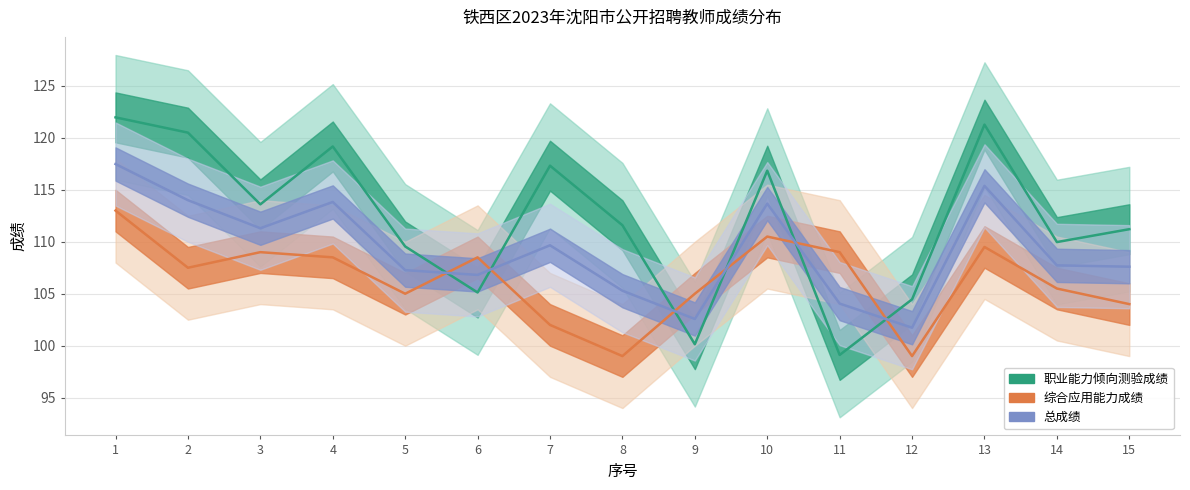

Rank the series by their average value, from lowest to highest.

综合应用能力成绩, 总成绩, 职业能力倾向测验成绩